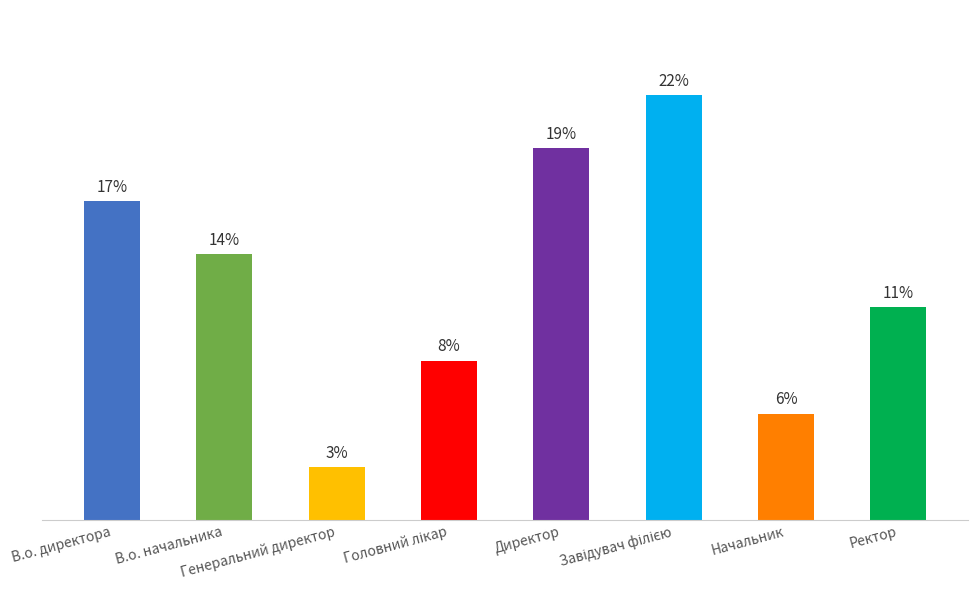

Does the chart contain any negative values?

No